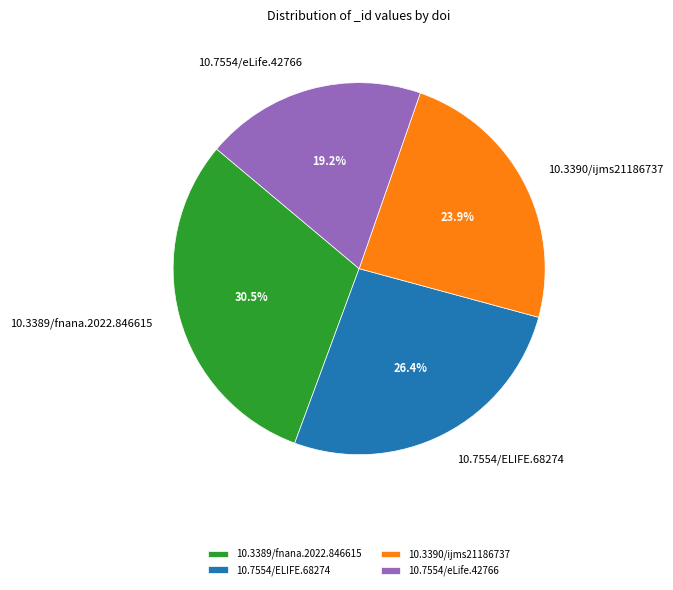

To the nearest percent, what is the average slice percentage?

25%